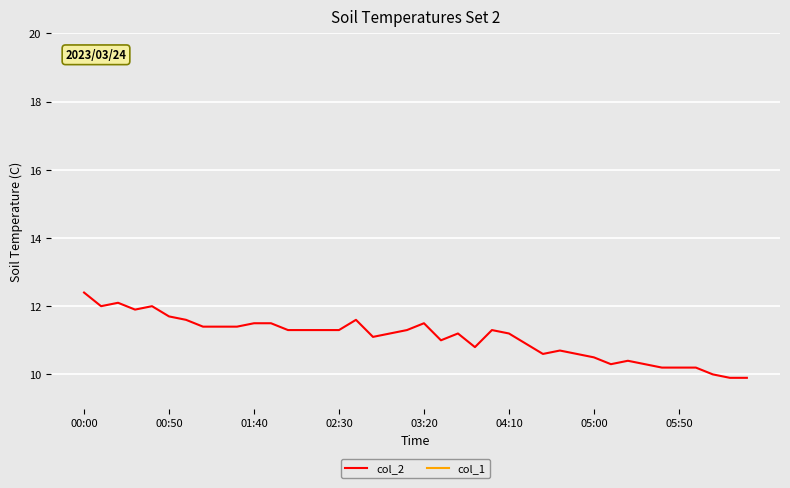

What position from the left is 23?

24